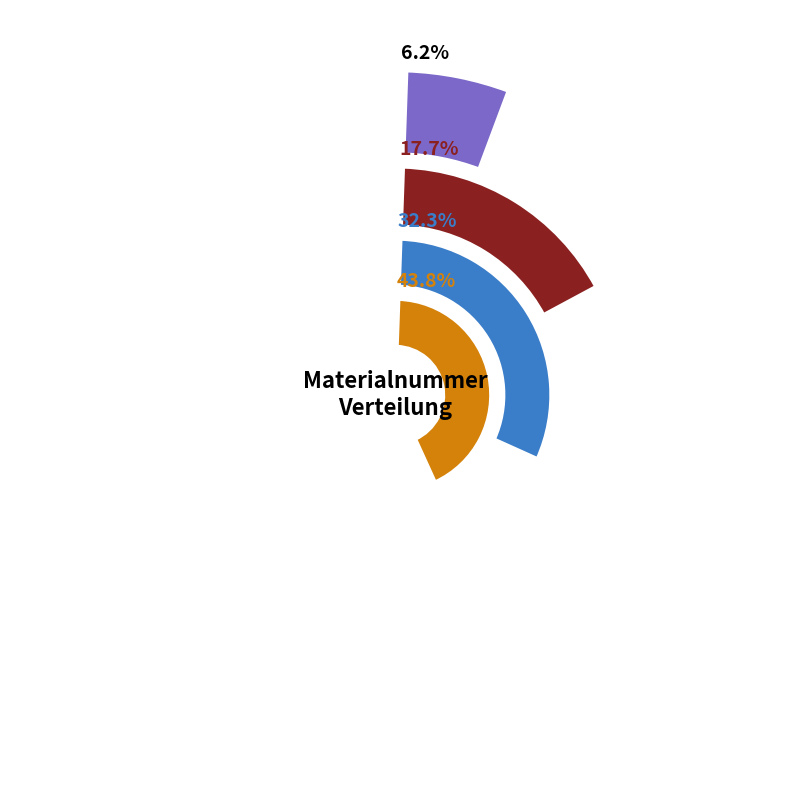

Is it true that 20002367 is 15% of the pie?

True